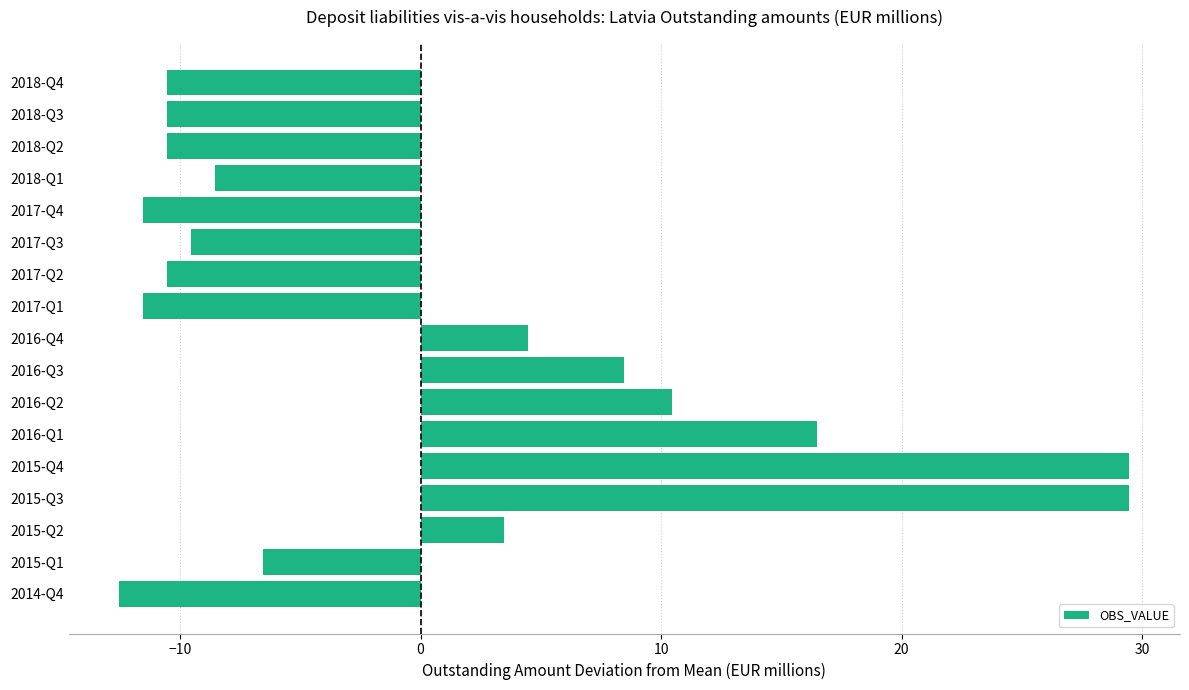

At which label is the value closest to 8?

2016-Q3